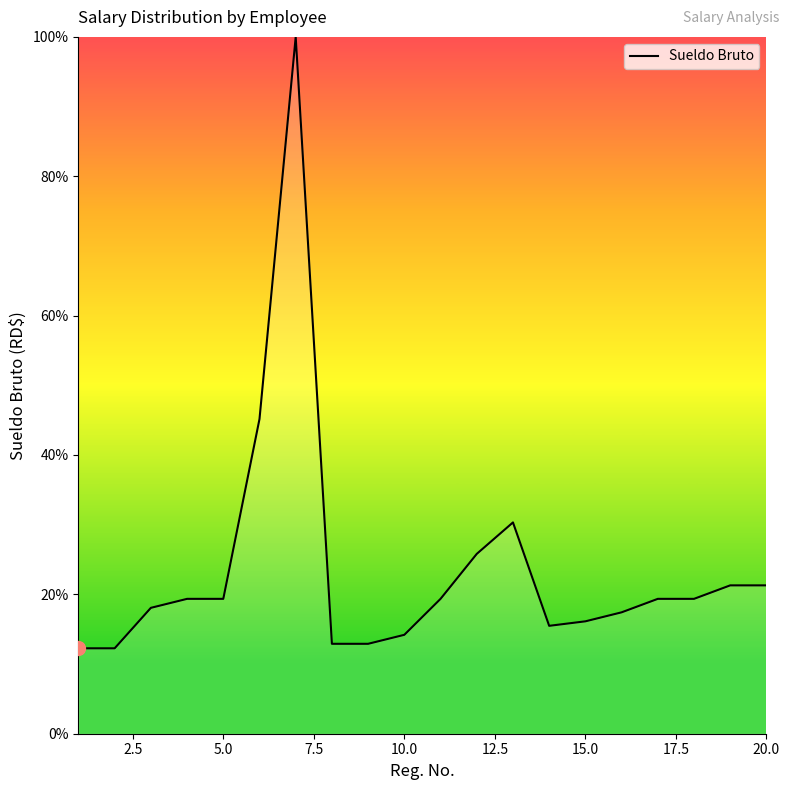

What is the difference between the maximum and minimum values?

87.7